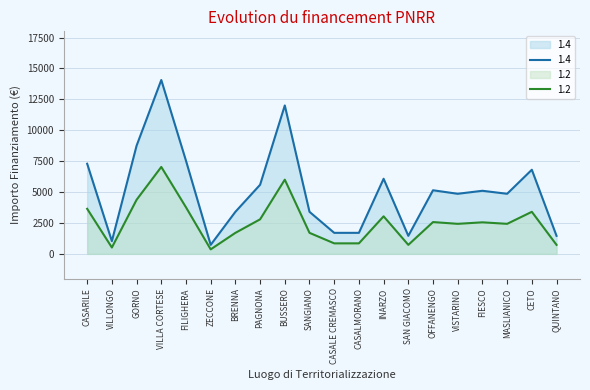

What is the sum of all 1.2 values?

51477.5